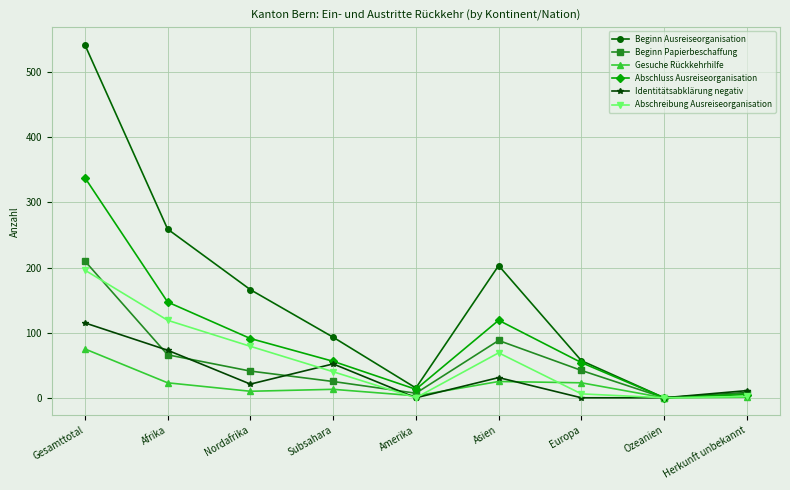

What is the label of the 7th point from the right?

Nordafrika